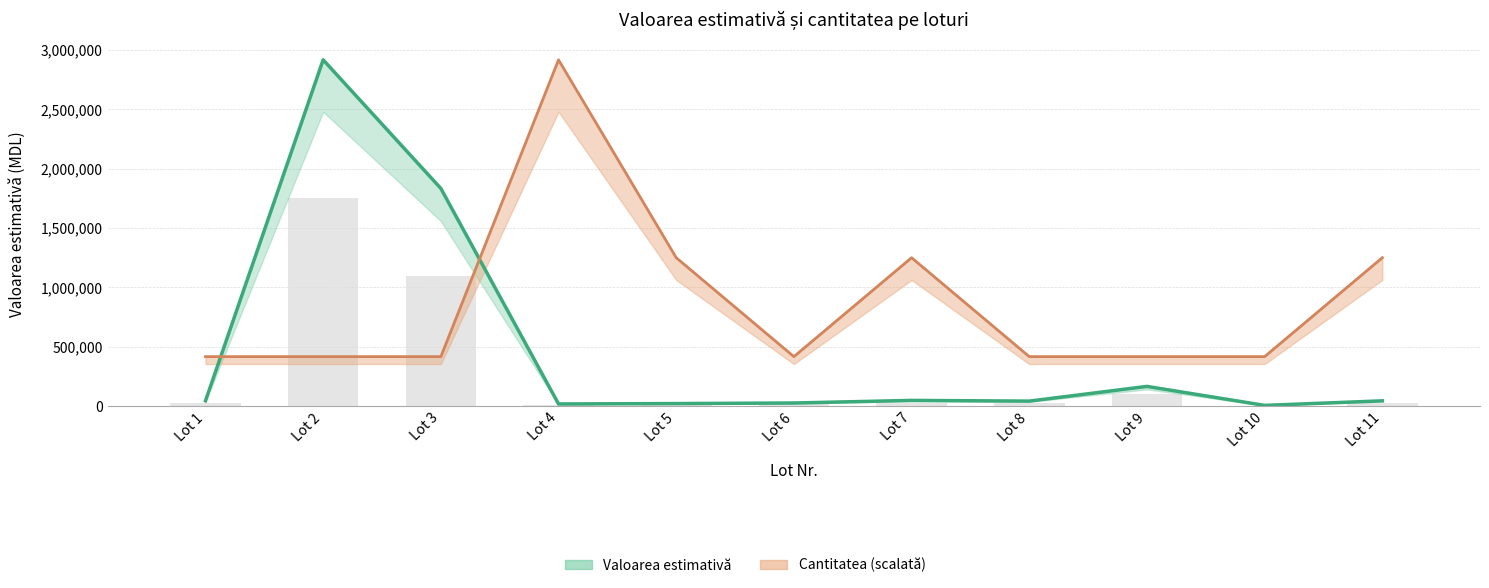

List the labels in order of Cantitatea value, smallest first.

Lot 1, Lot 2, Lot 3, Lot 6, Lot 8, Lot 9, Lot 10, Lot 5, Lot 7, Lot 11, Lot 4